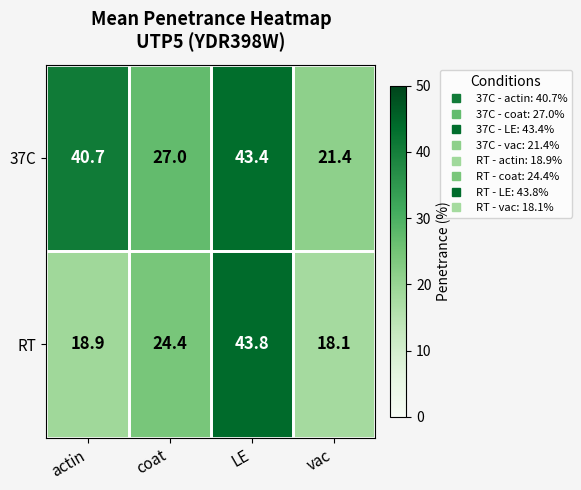

Where is 37C nearest to the value 32?

coat